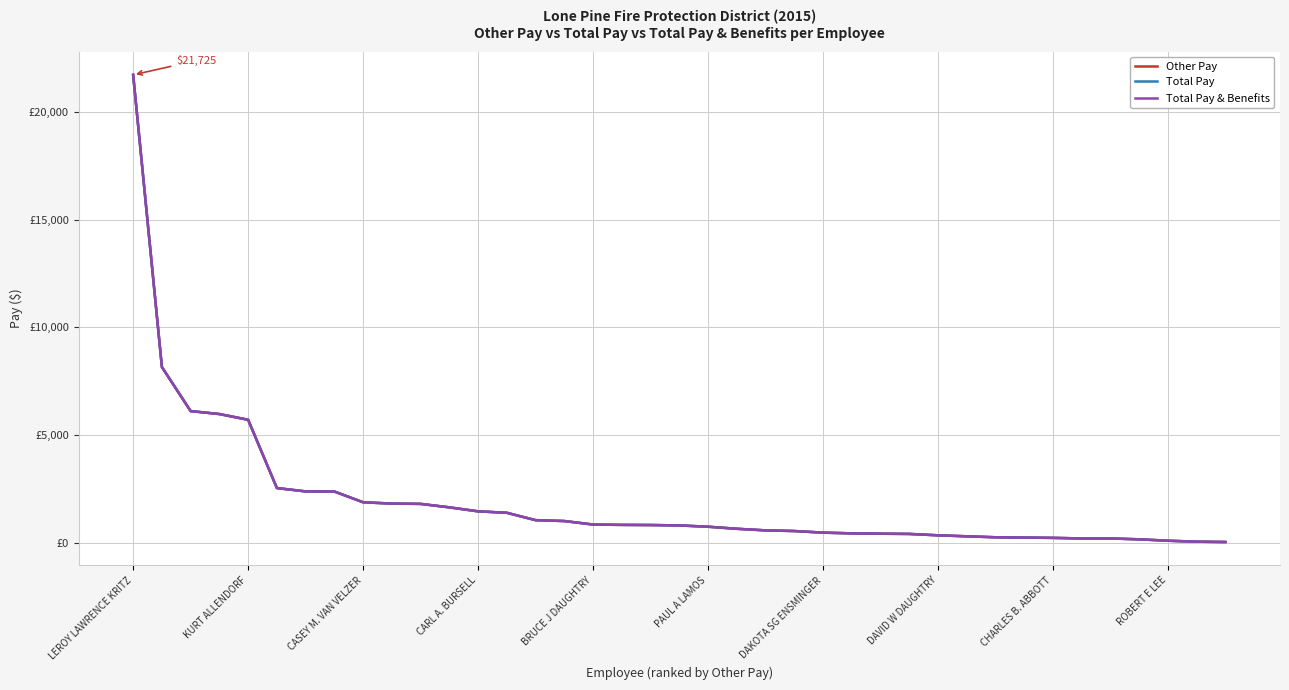

Does the chart have visible grid lines?

Yes